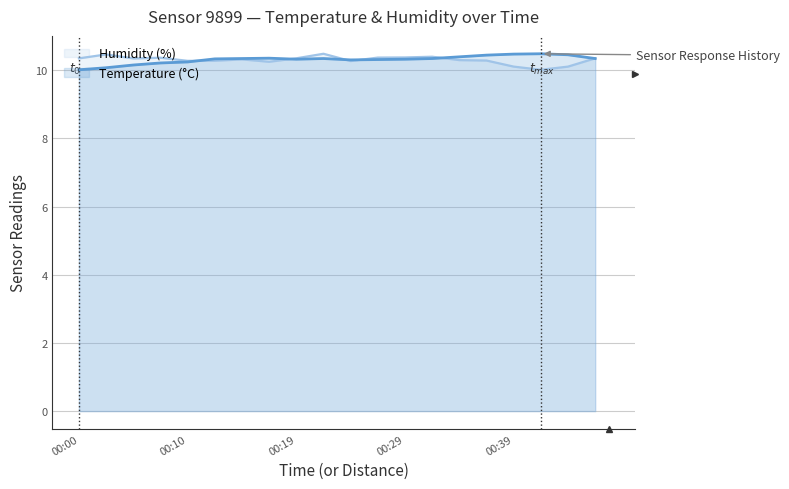

Read the Humidity (%) value at 00:36.

10.3